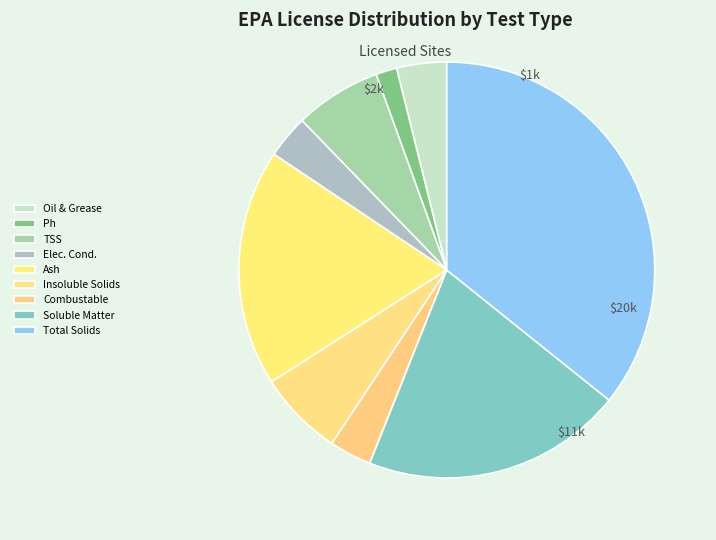

Count the number of slices in the pie.

9